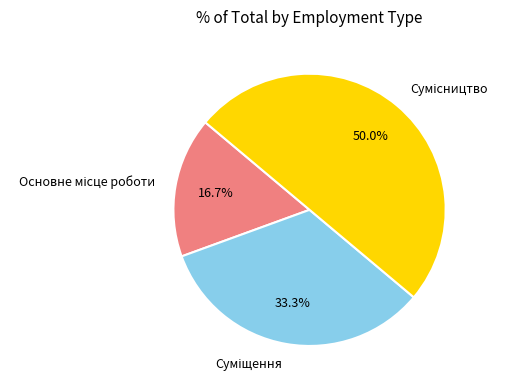

How many segments does this pie chart have?

3